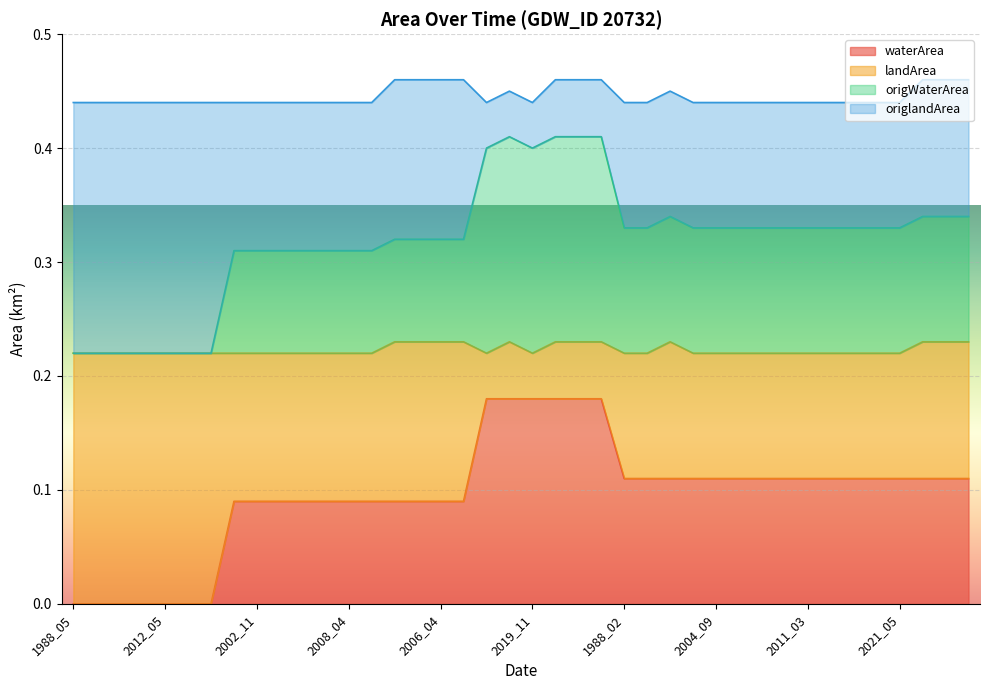

What is the label of the 18th point from the right?

2017_11